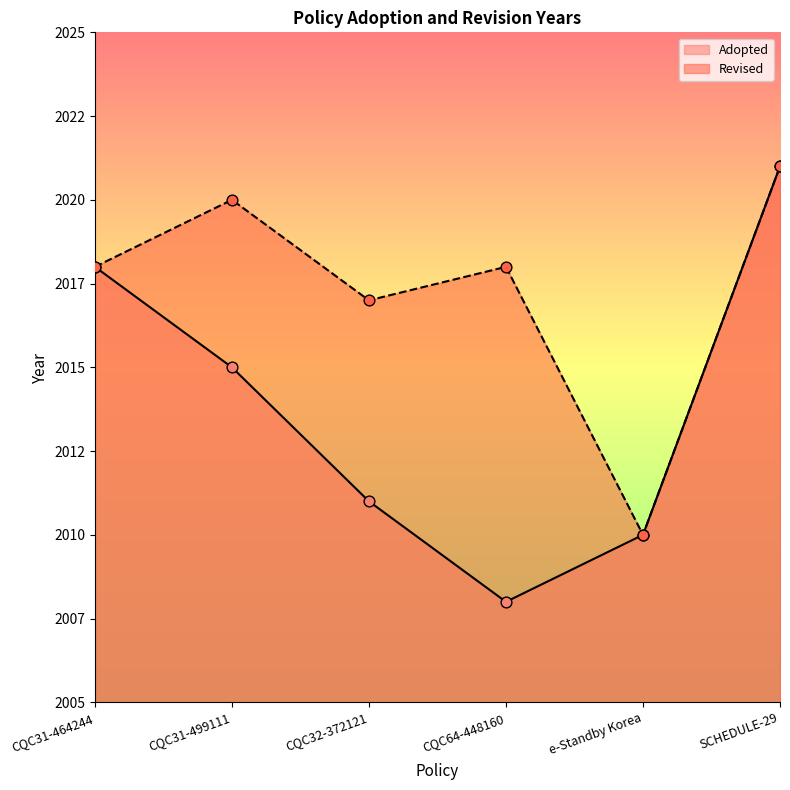

Between CQC64-448160 and e-Standby Korea, which is larger?

e-Standby Korea